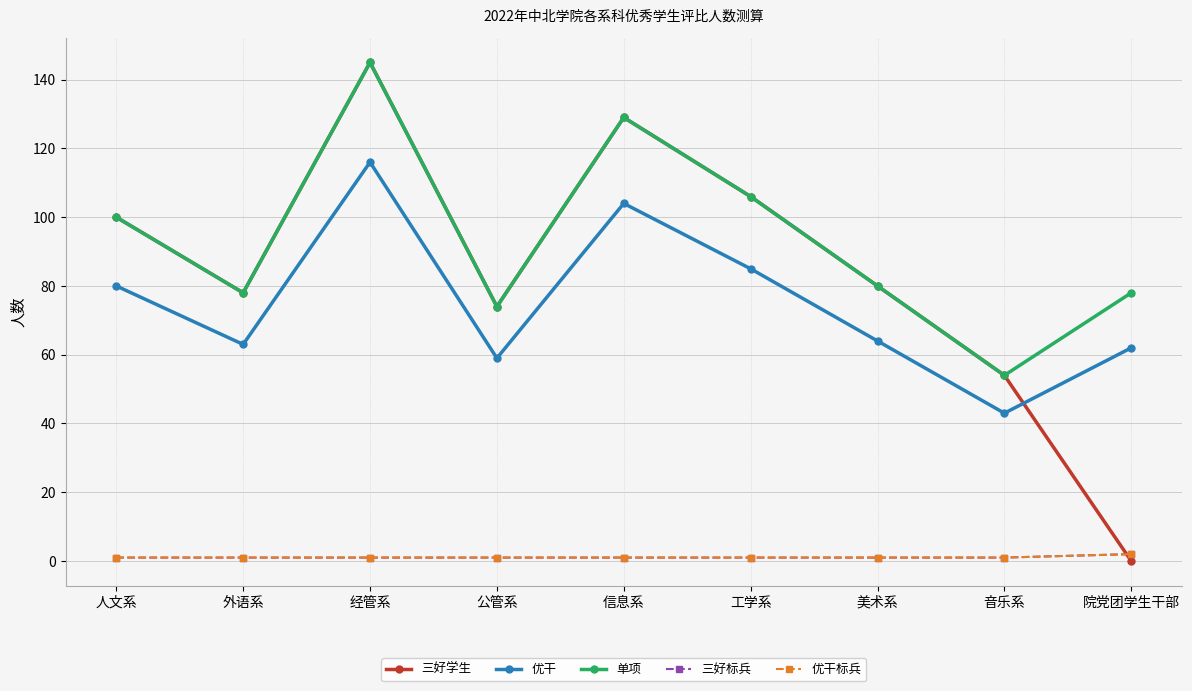

List the labels in order of 三好标兵 value, smallest first.

人文系, 外语系, 经管系, 公管系, 信息系, 工学系, 美术系, 音乐系, 院党团学生干部